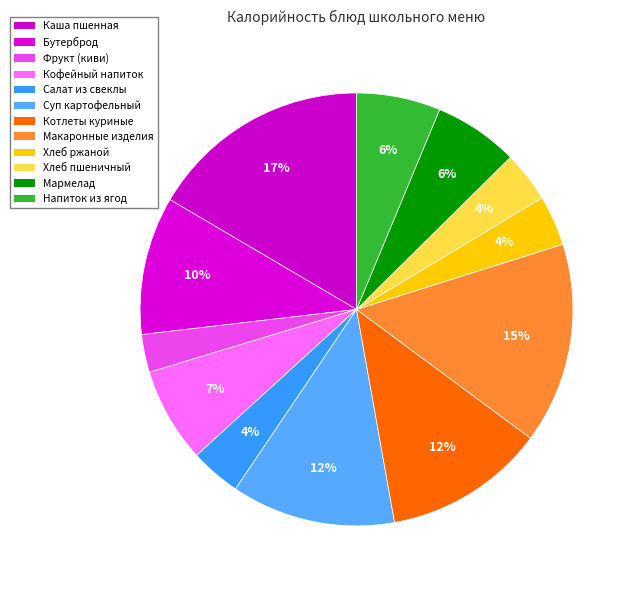

Count the number of slices in the pie.

12